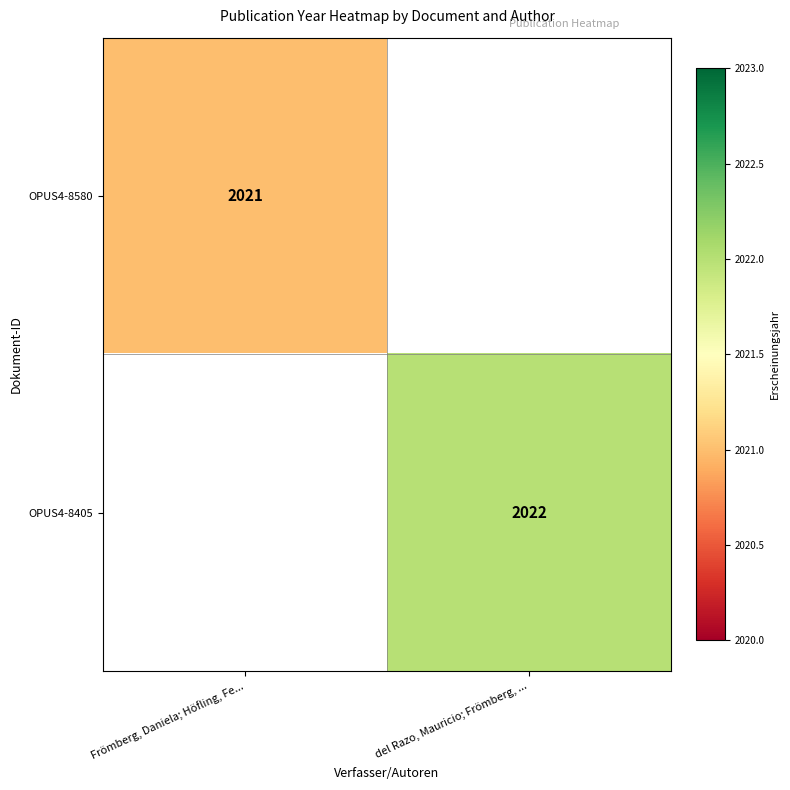

Is it true that OPUS4-8580 equals 2734 at Frömberg, Daniela; Höfling, Fe...?

False